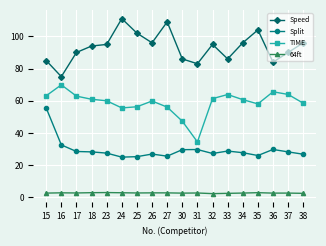

What is the spread (max minus min) of values at 27?

106.1